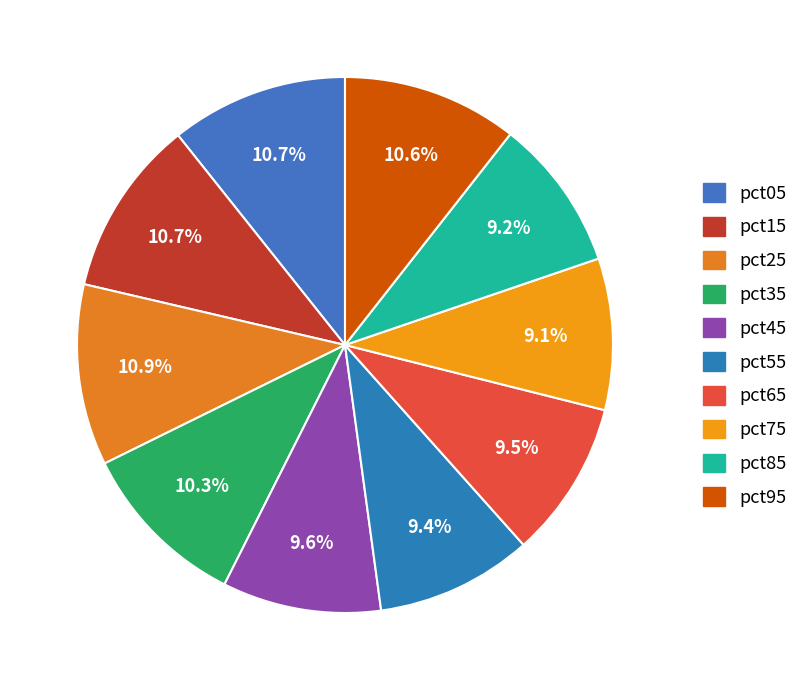

To the nearest percent, what is the combined percentage of pct95 and pct75?

20%